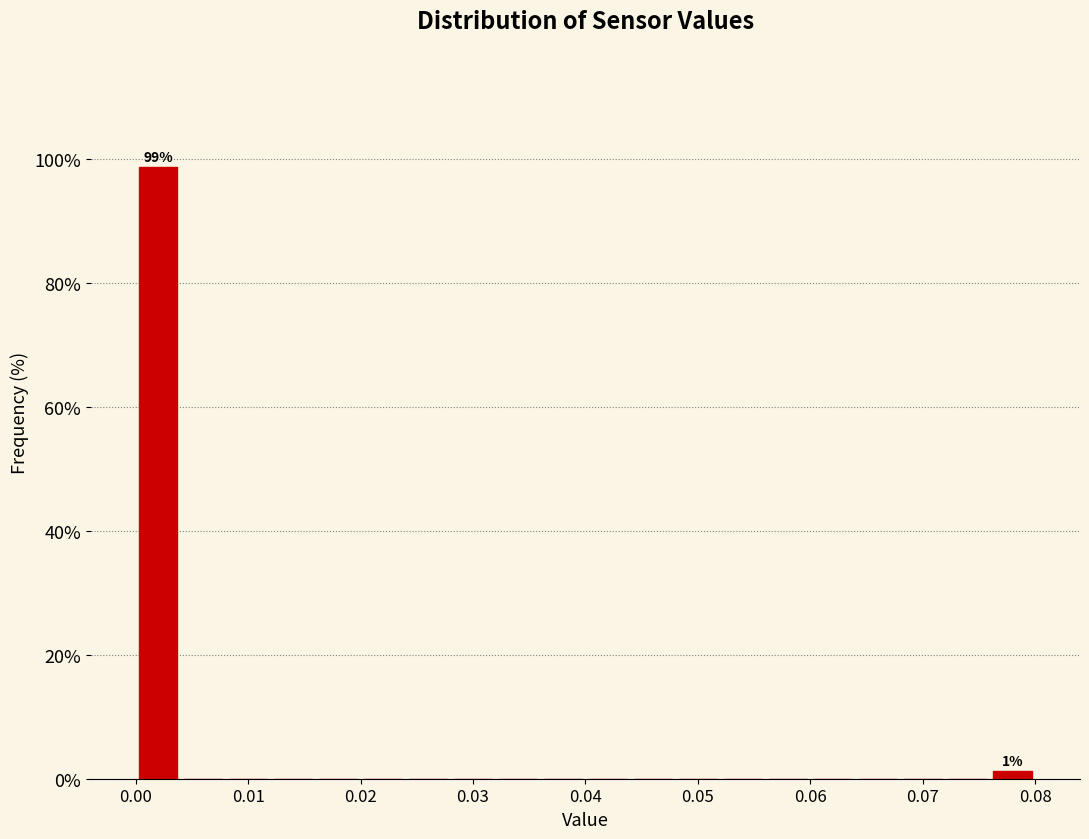

Over which range of the x-axis is the bar tallest?

0.000 to 0.004